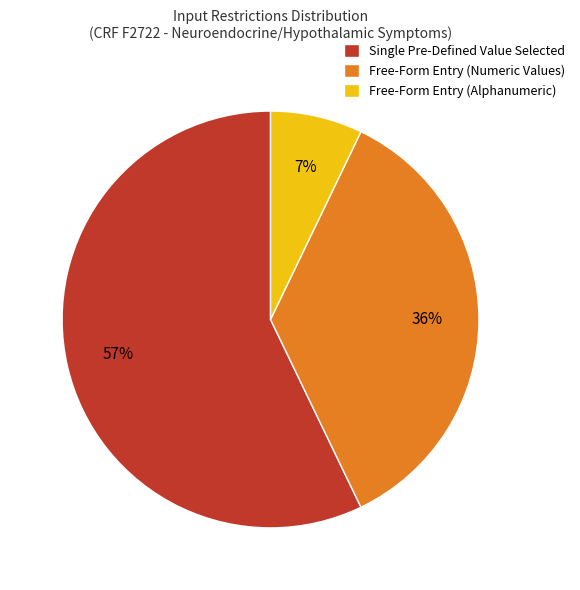

Combined, do Free-Form Entry (Alphanumeric) and Free-Form Entry (Numeric Values) account for over 50%?

No